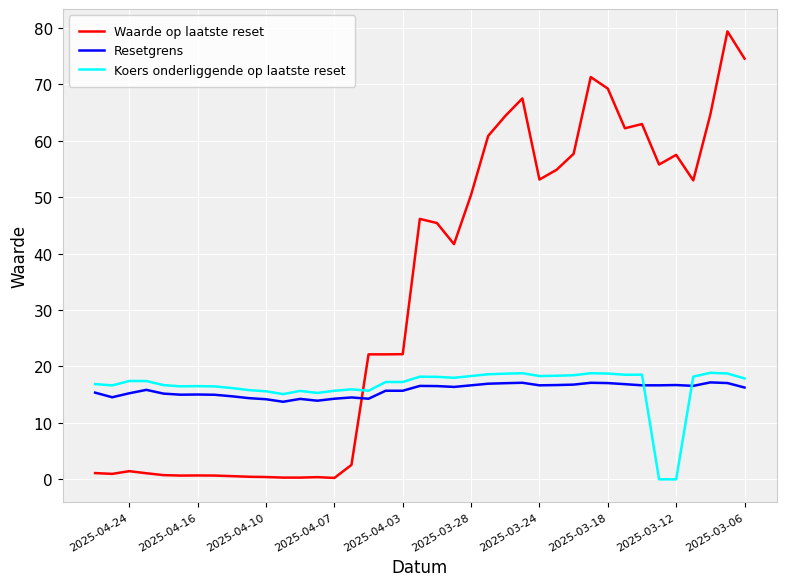

Which series has the largest total across all categories?

Waarde op laatste reset